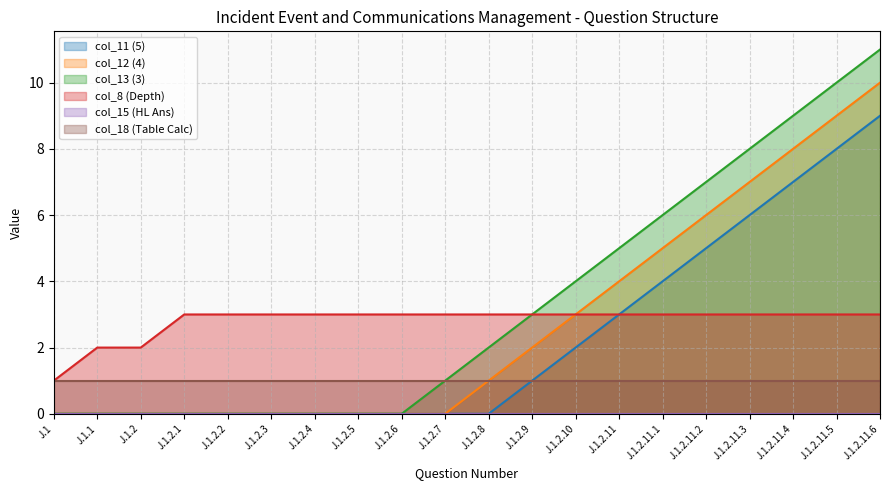

What is the approximate value of col_12 (4) at J.1.2.10?

3